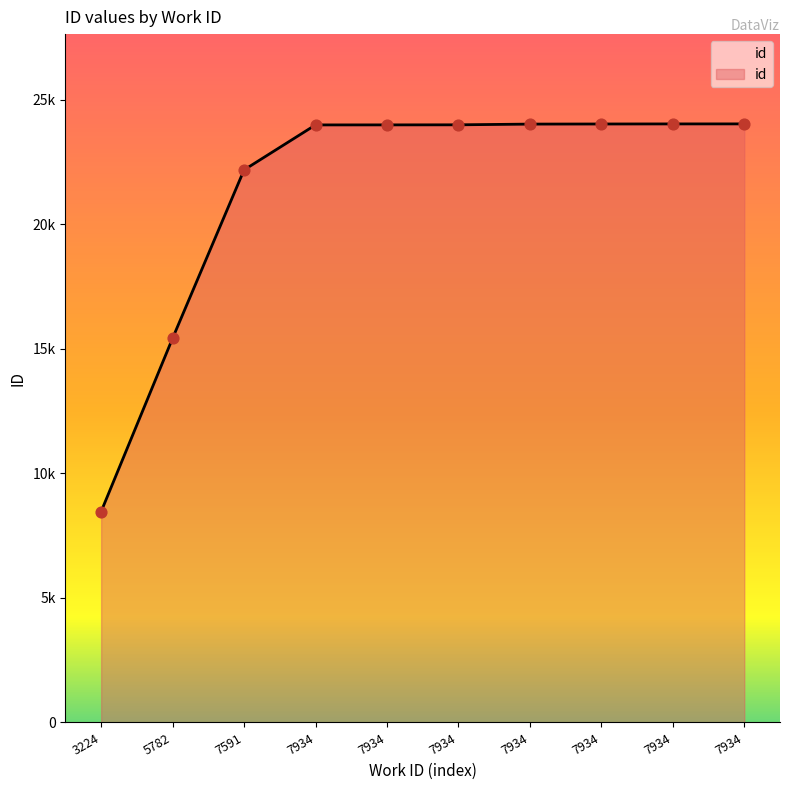

Is this an area chart (filled region under the line)?

Yes